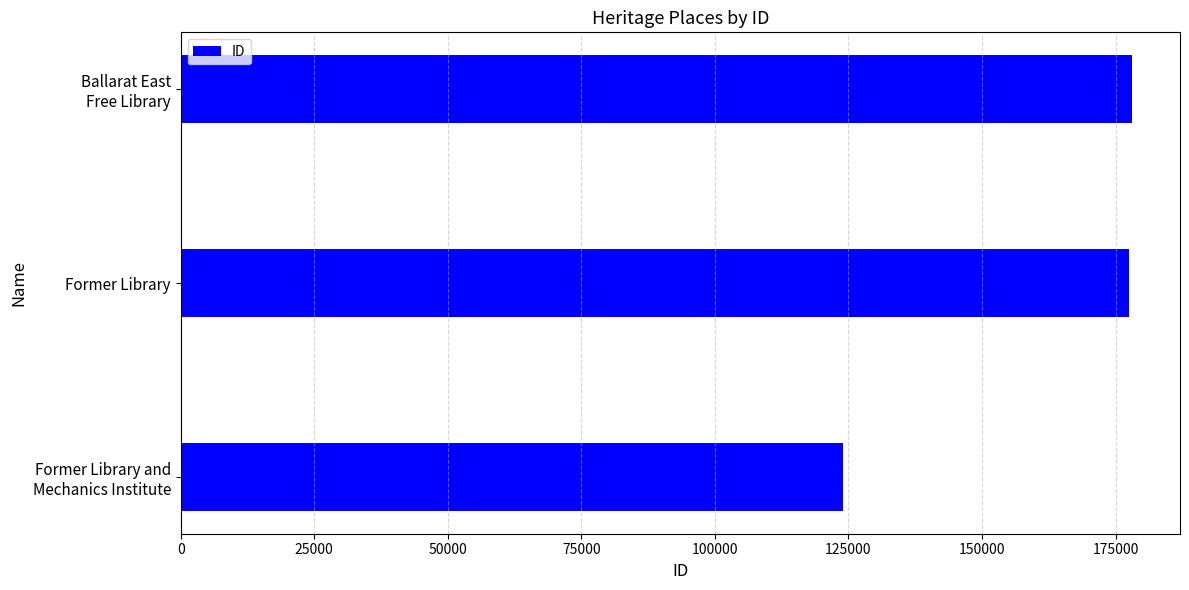

The chart shows a value of 51899 at Former Library. True or false?

False